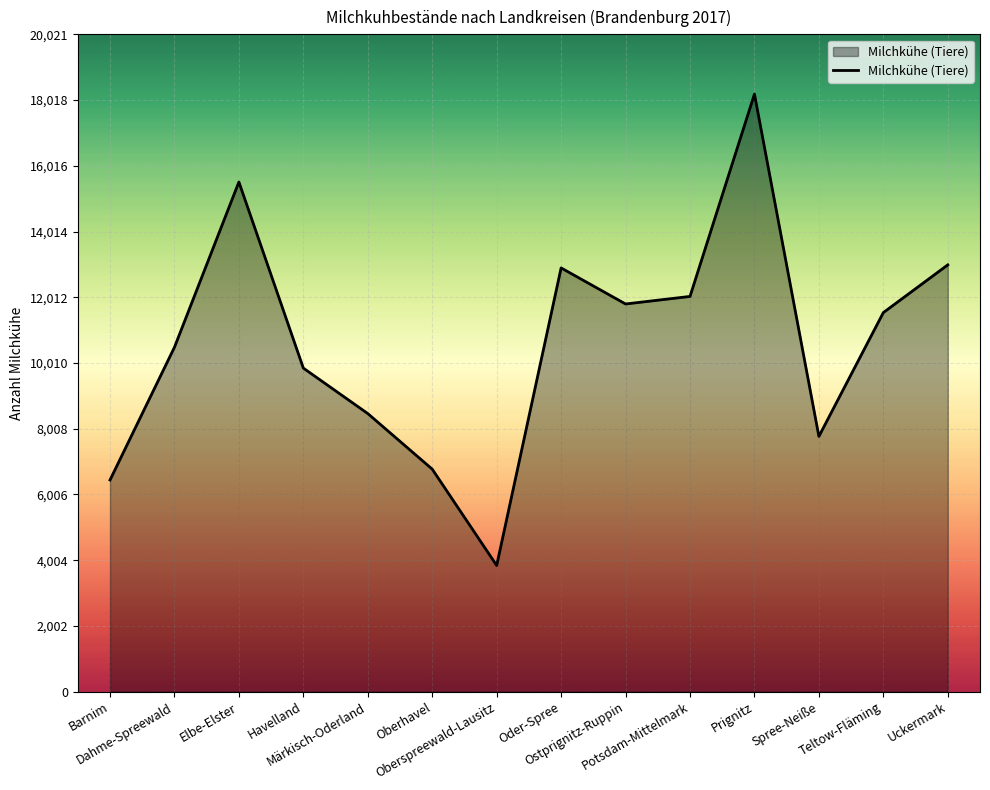

What is the average value?

10620